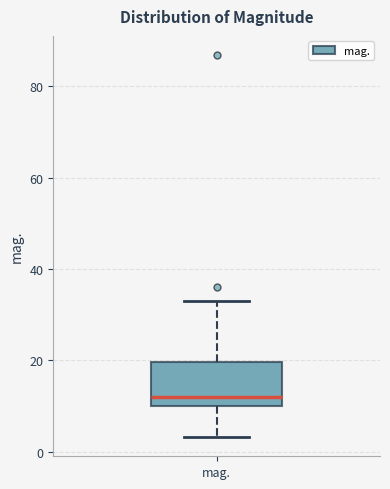

Transcribe this box plot: give where the median line is, the range the box spans, and where the two whiskers end, as read against the y-axis. The values are not printed on the chart, so give them approximately, as read against the axis.

median 12, box 10 to 20, whiskers 4 to 34